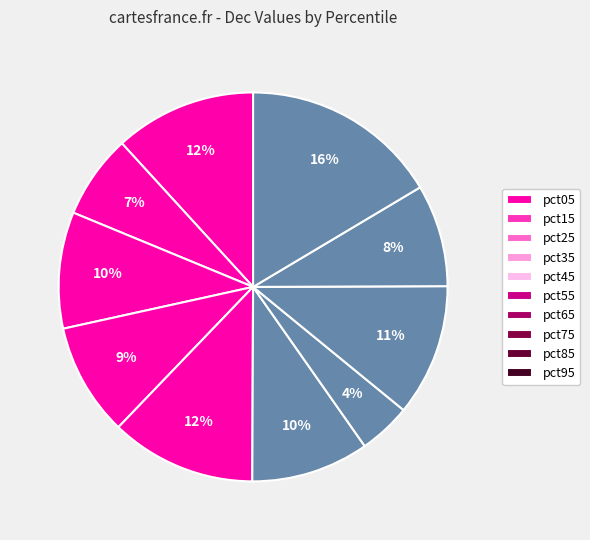

The pct25 slice represents 10% of the pie. True or false?

True